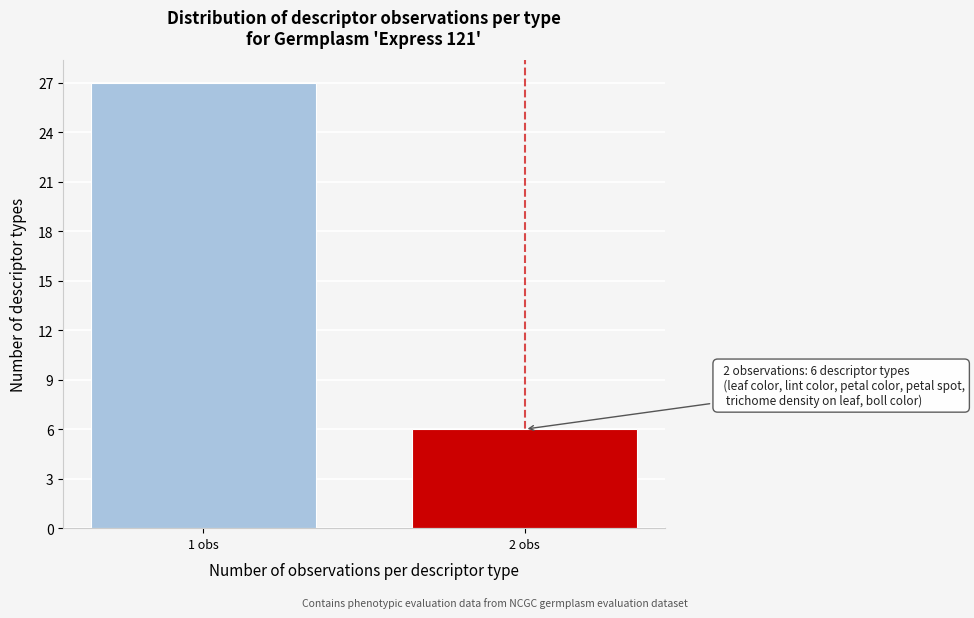

Reading left to right, what are all the values shown in this chart?

1 obs=27	2 obs=6